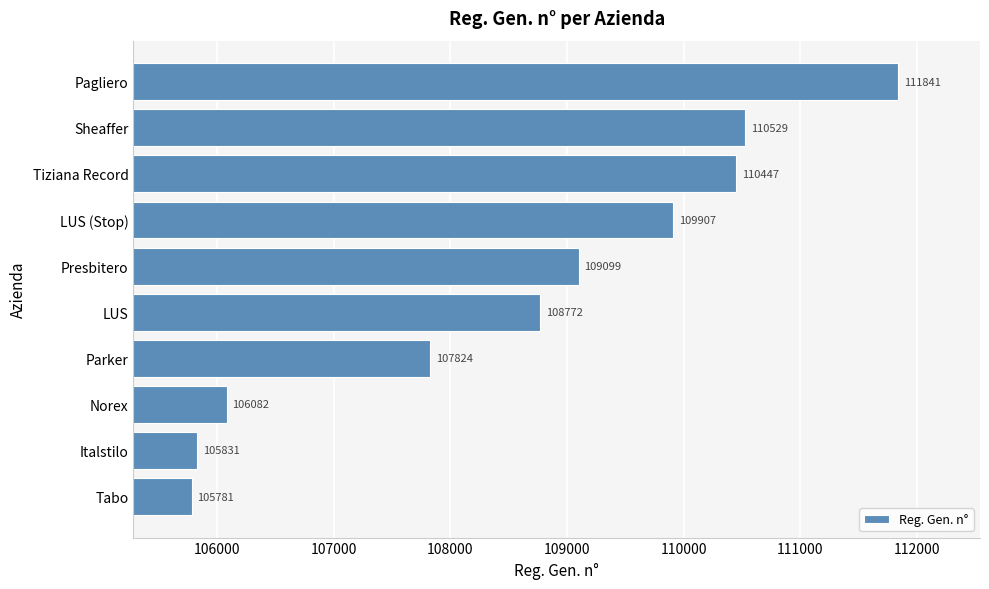

What is the sum of all values?

1086113